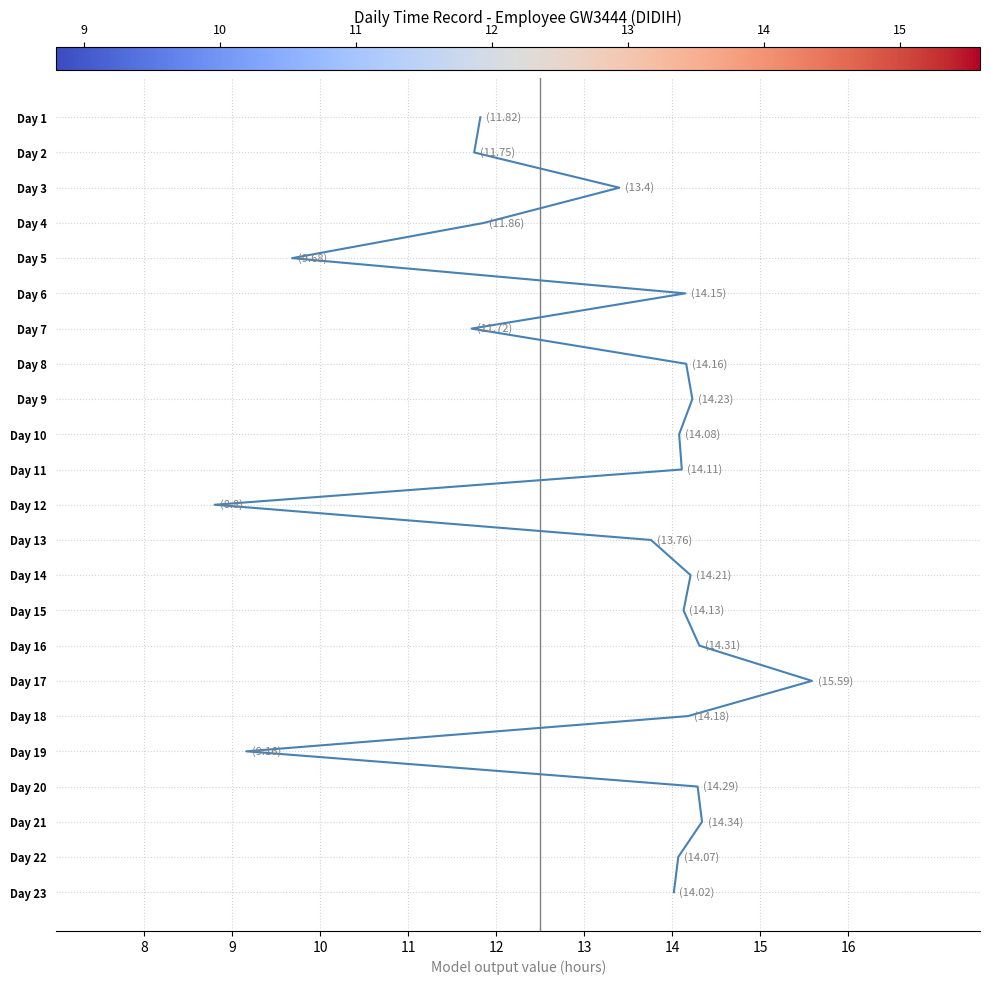

Is it true that the value at 9 is 4?

False